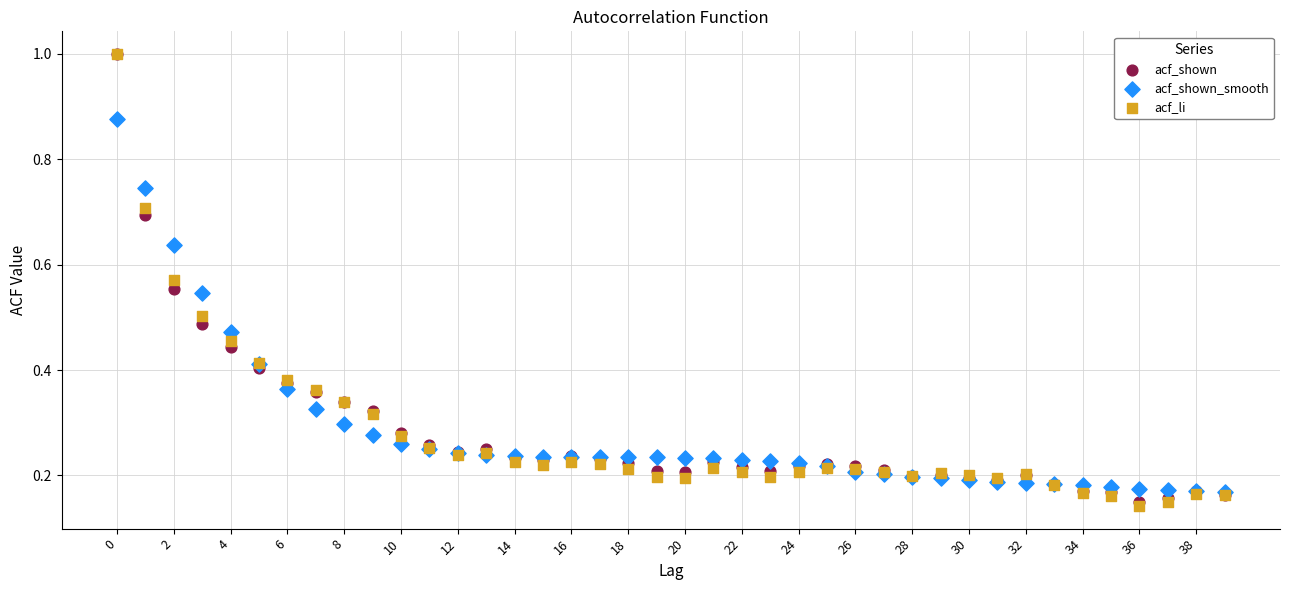

Which series has the largest Y range (max minus min)?

acf_li